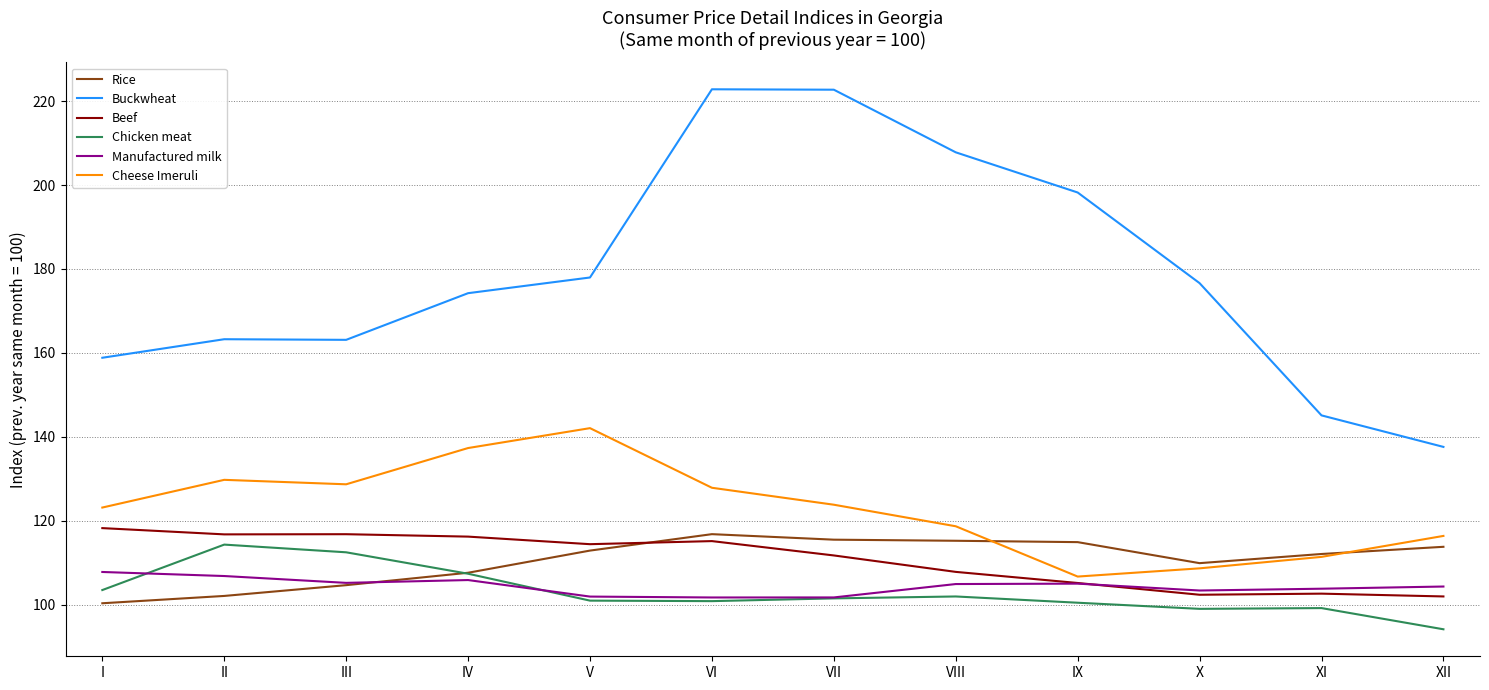

What is the greatest value displayed?

222.8